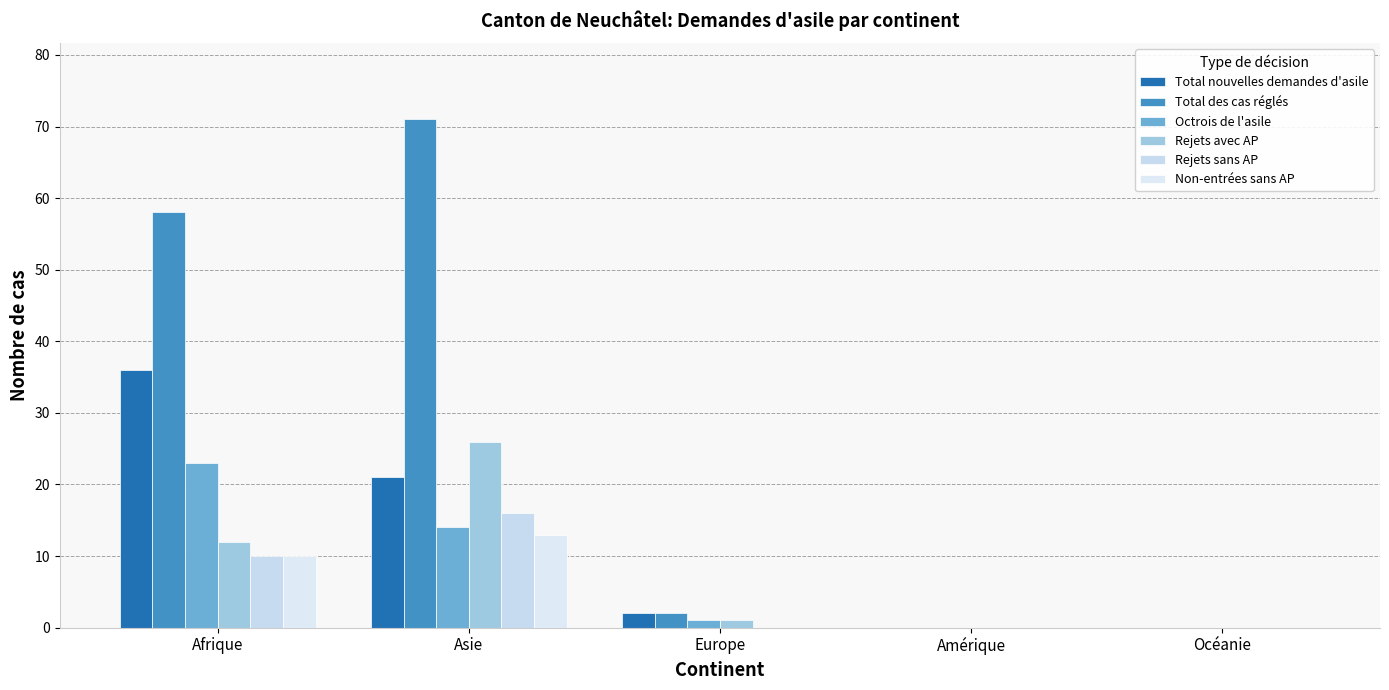

What is the sum of the Rejets avec AP values at Amérique and Afrique?

12